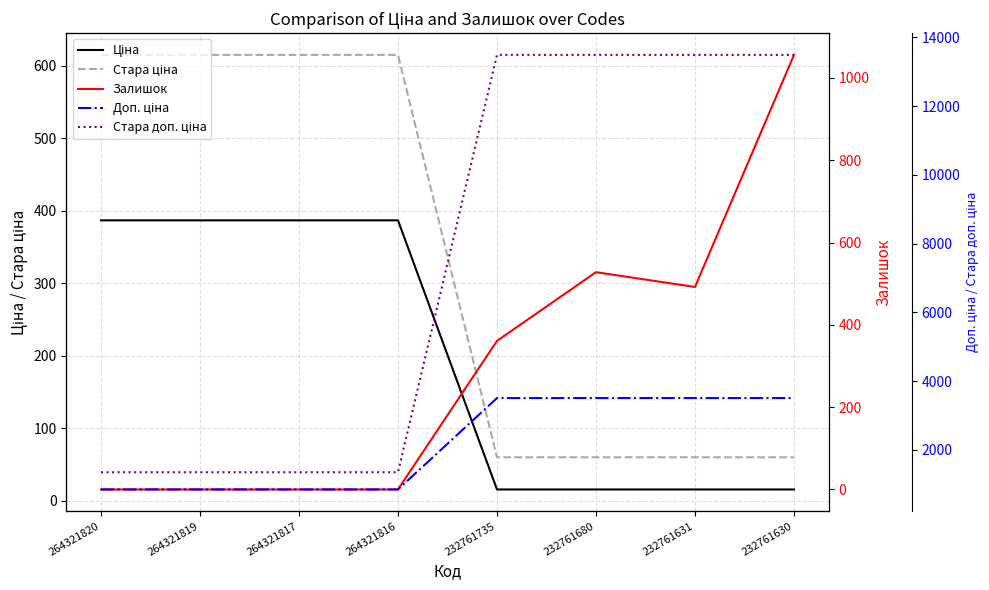

What is the average value of the Доп. ціна series?

2178.5